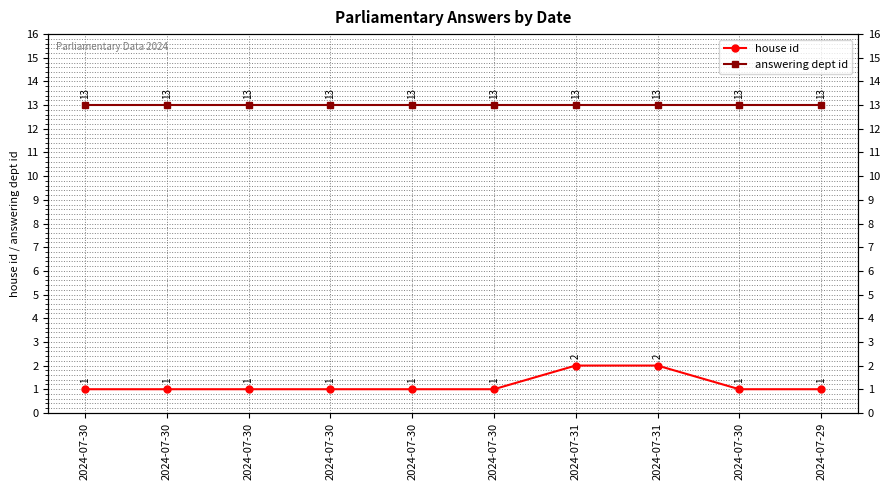

Which category has the highest value in the answering dept id series?

2024-07-30